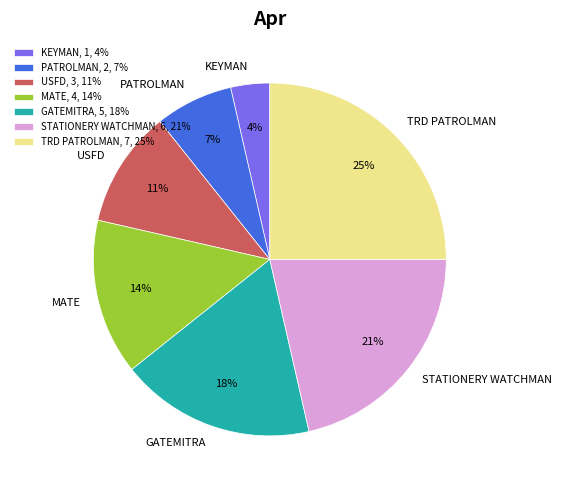

Is it true that GATEMITRA, 5, 18% is 9% of the pie?

False